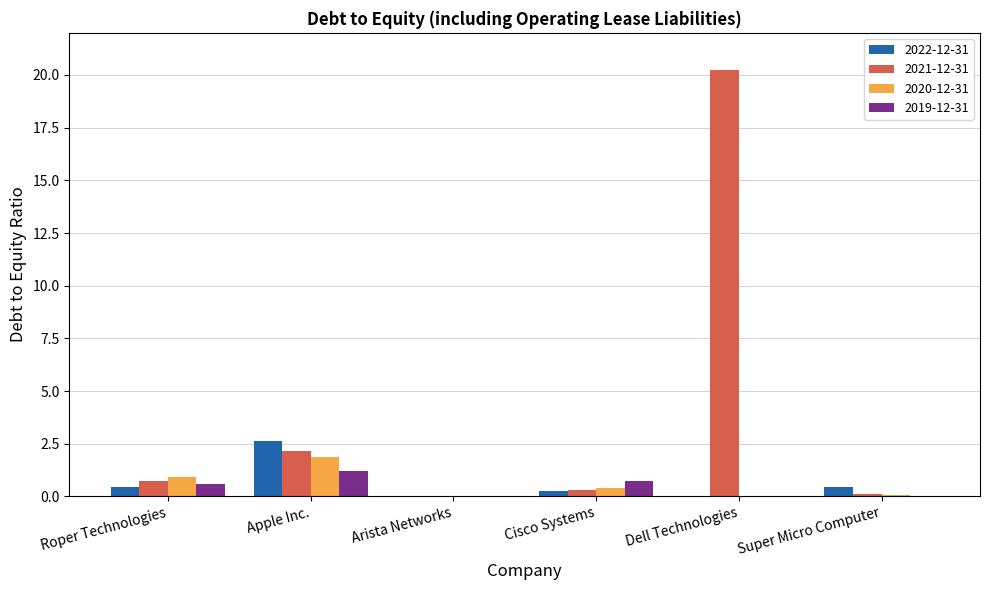

What is the maximum value for 2019-12-31?

1.2